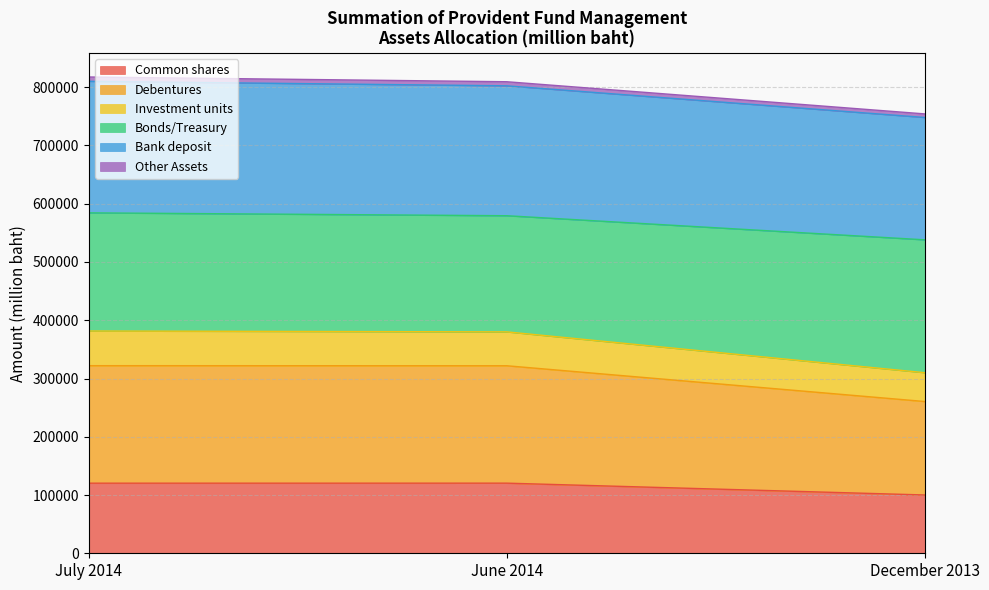

Which category has the lowest value in the Common shares series?

December 2013